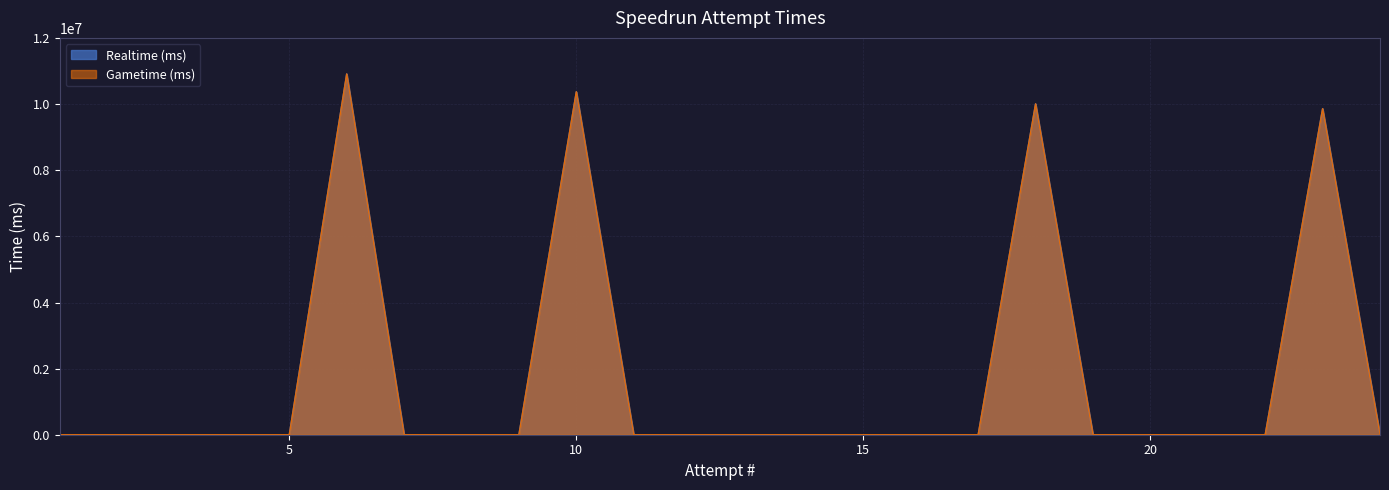

Rank the series by their maximum value, from lowest to highest.

Realtime (ms), Gametime (ms)